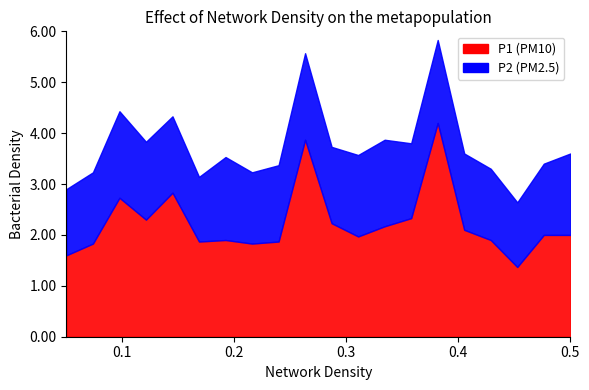

How many distinct data groups are displayed?

2